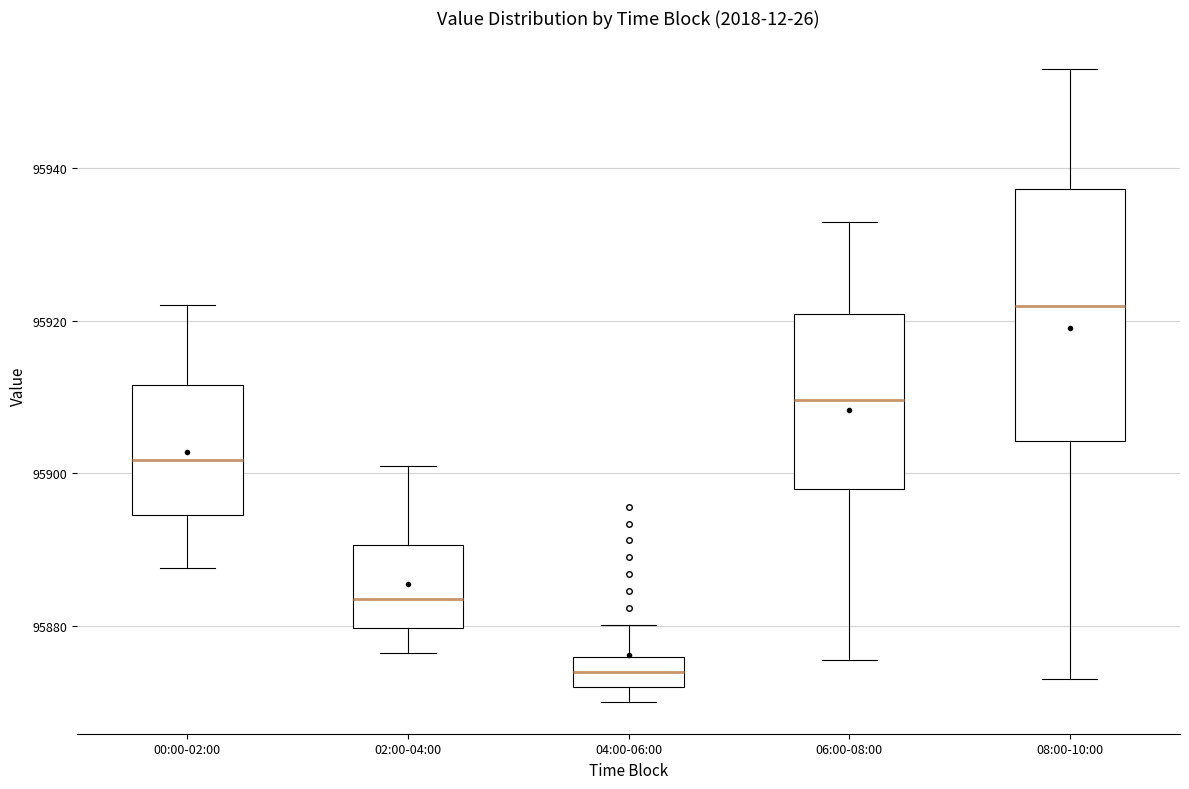

Which box's median line is the lowest?

04:00-06:00